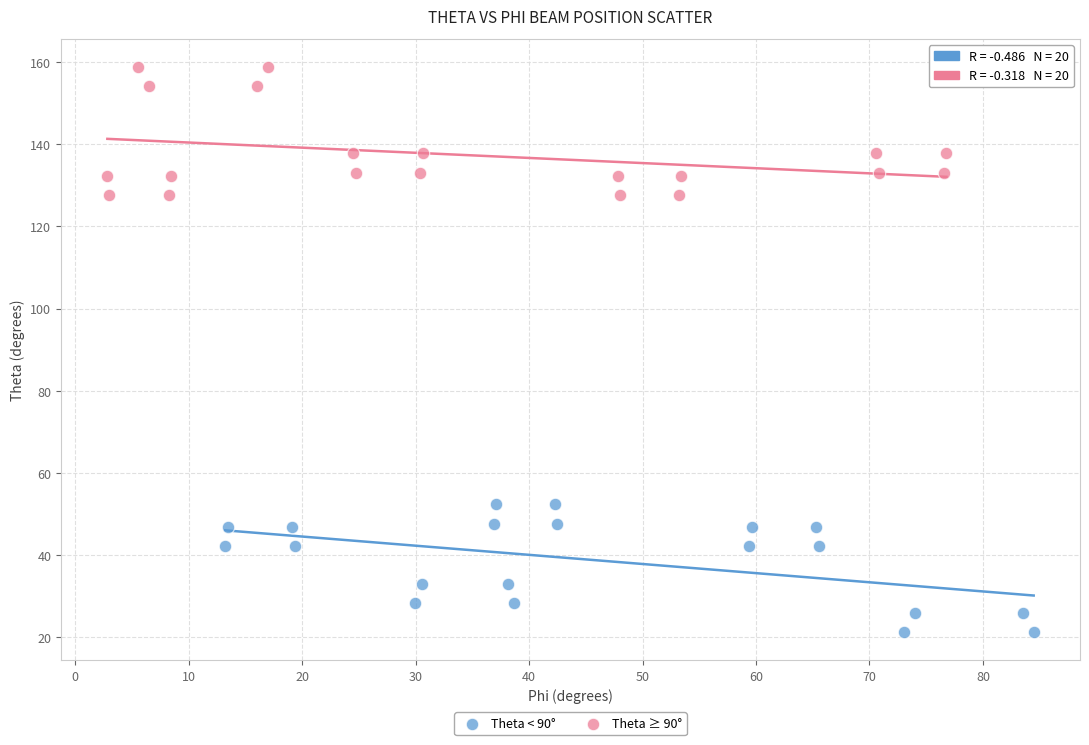

Which series reaches the maximum Y coordinate?

Theta ≥ 90°